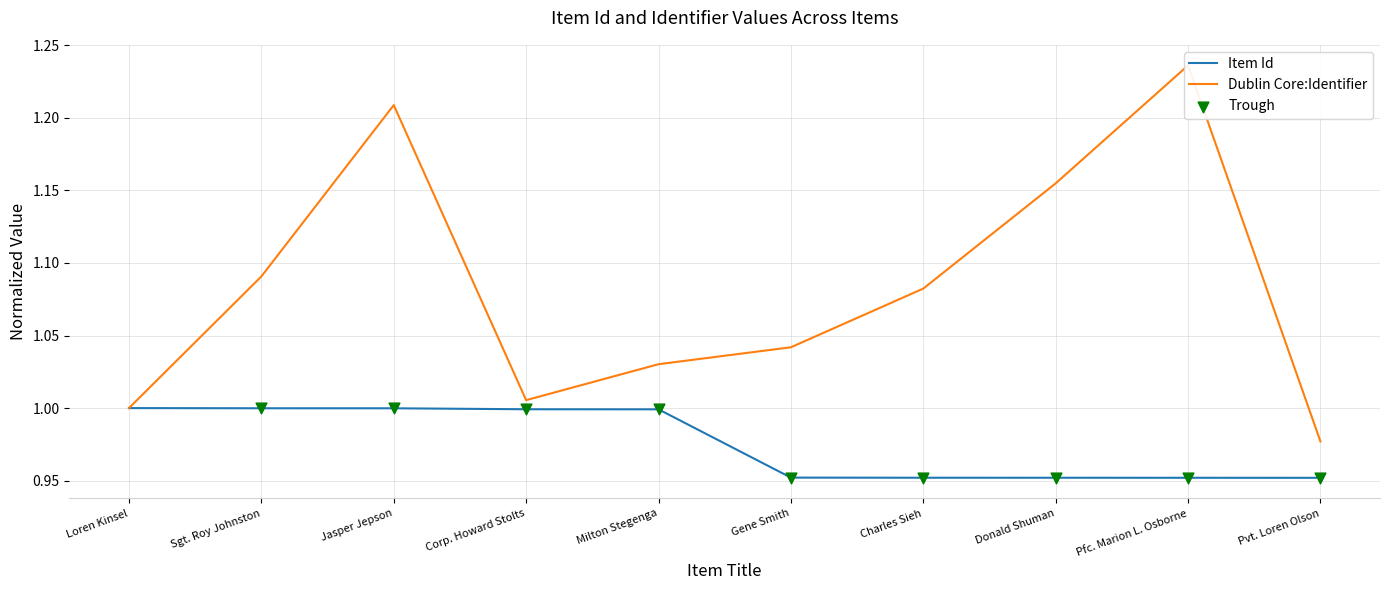

At which category is the sum across all series the highest?

Jasper Jepson